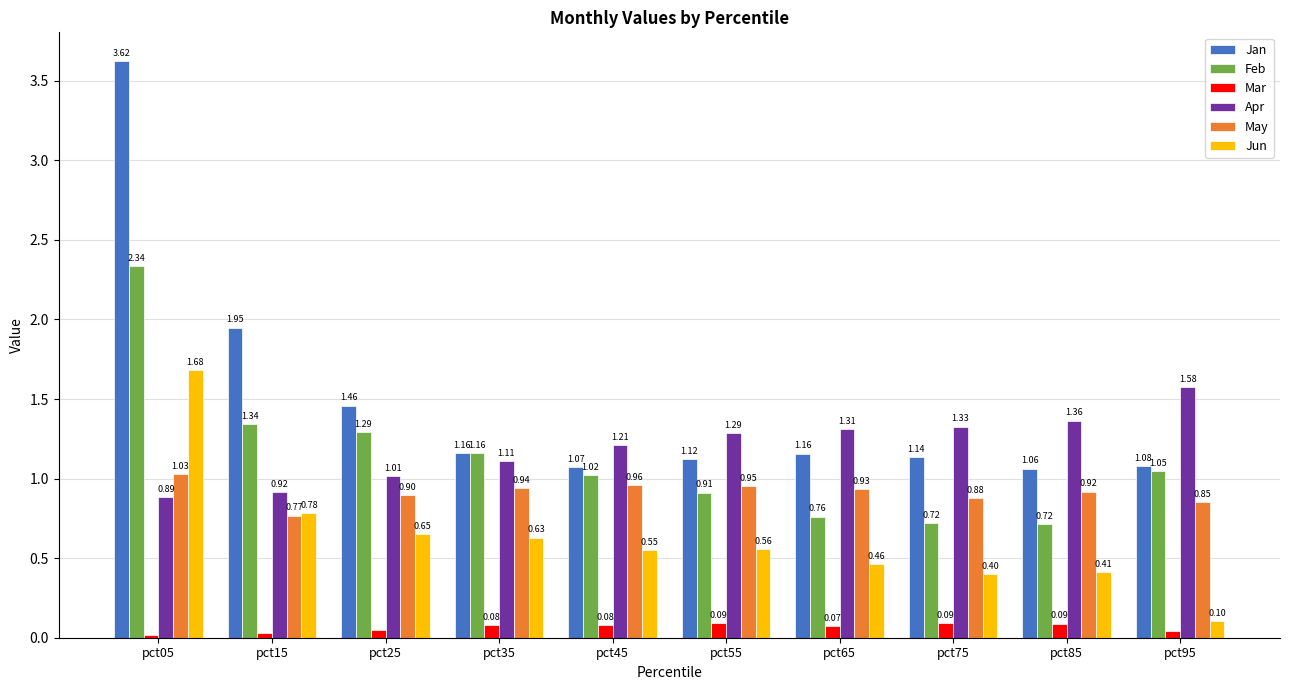

Does the chart contain any negative values?

No